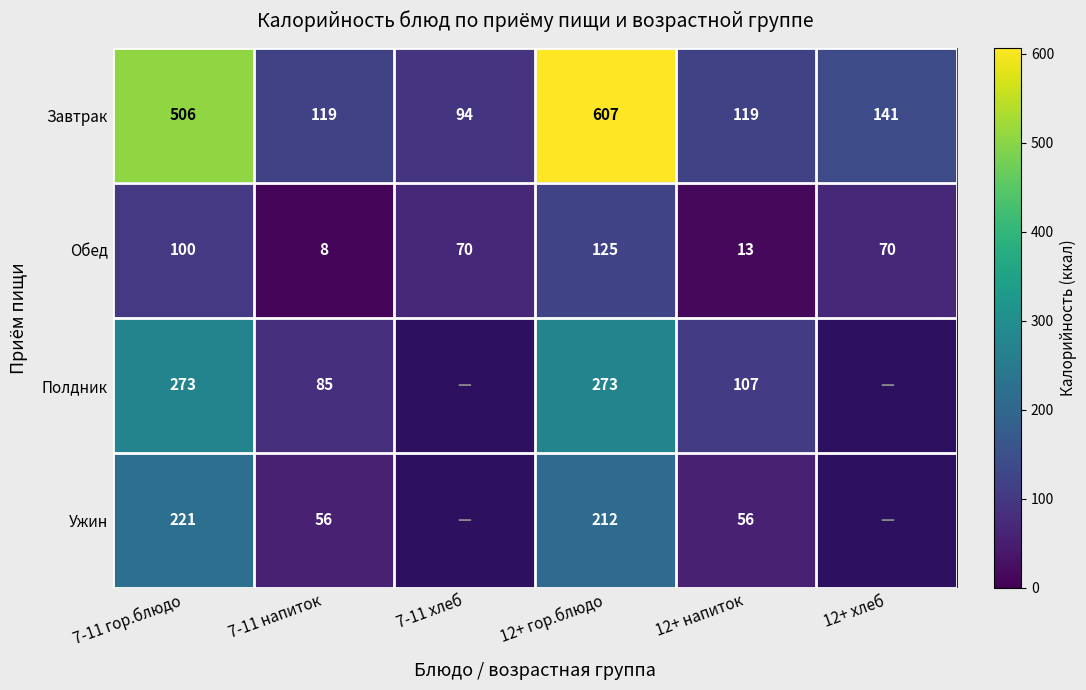

The value of Полдник at 7-11 гор.блюдо is 273. True or false?

True